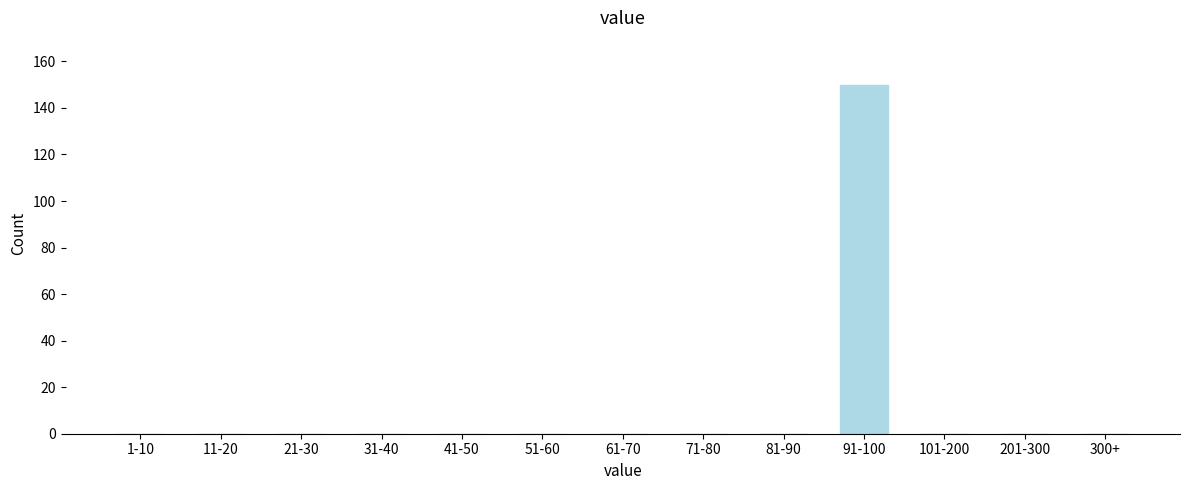

Reading right to left, extract all data points from this chart.

300+=0	201-300=0	101-200=0	91-100=150	81-90=0	71-80=0	61-70=0	51-60=0	41-50=0	31-40=0	21-30=0	11-20=0	1-10=0